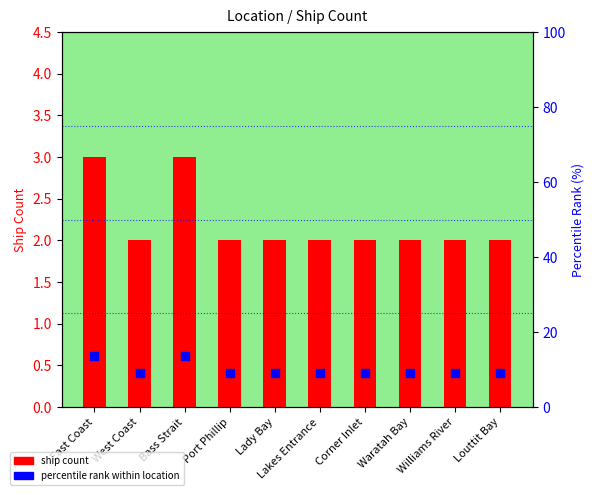

What are all the series names shown in the legend?

ship count, percentile rank within location